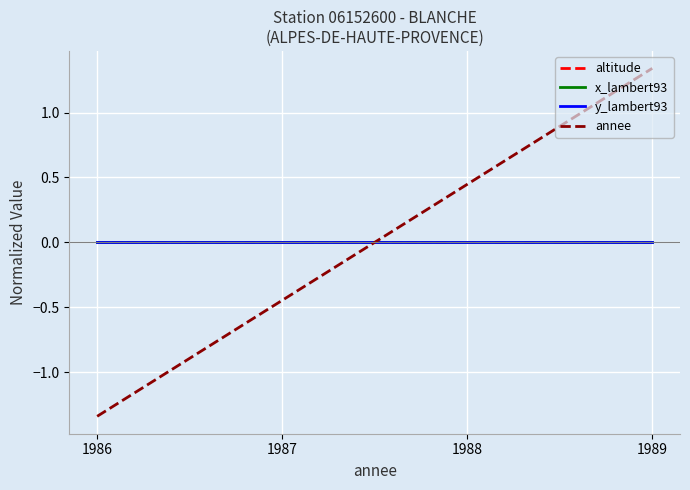

Does the chart display data point markers on the line(s)?

No